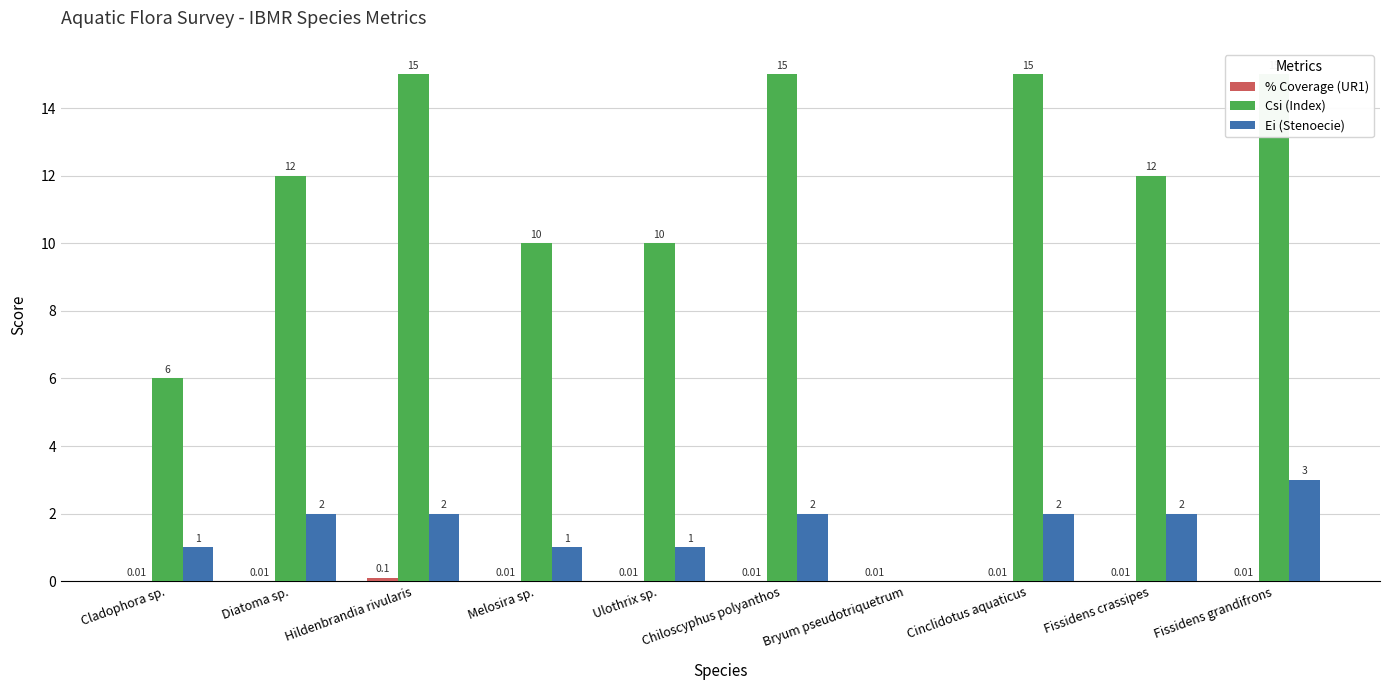

What is the label of the 1st bar from the right?

Fissidens grandifrons